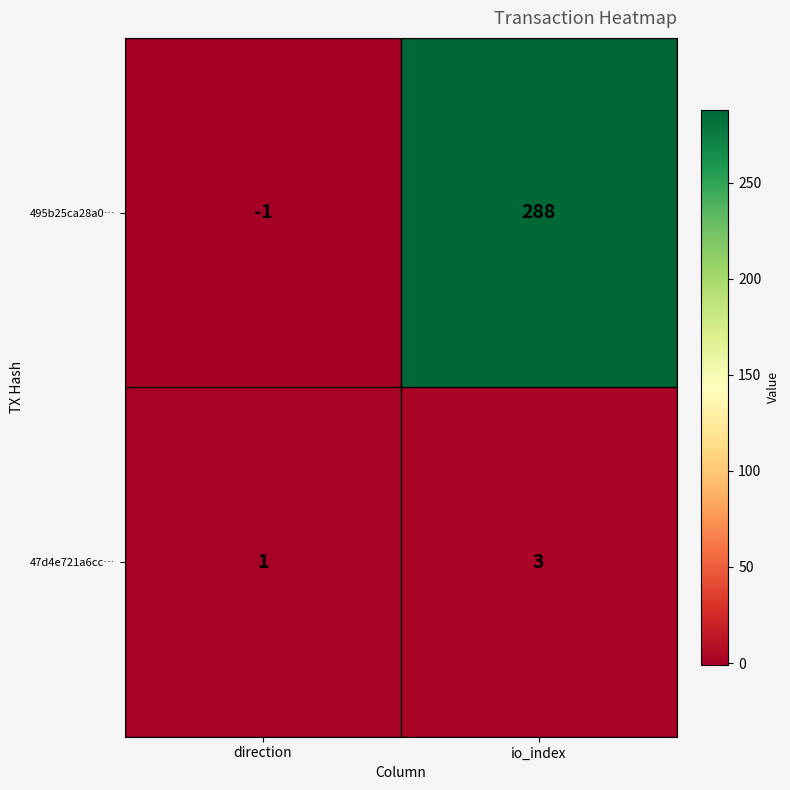

Which series has the largest total across all categories?

495b25ca28a0…